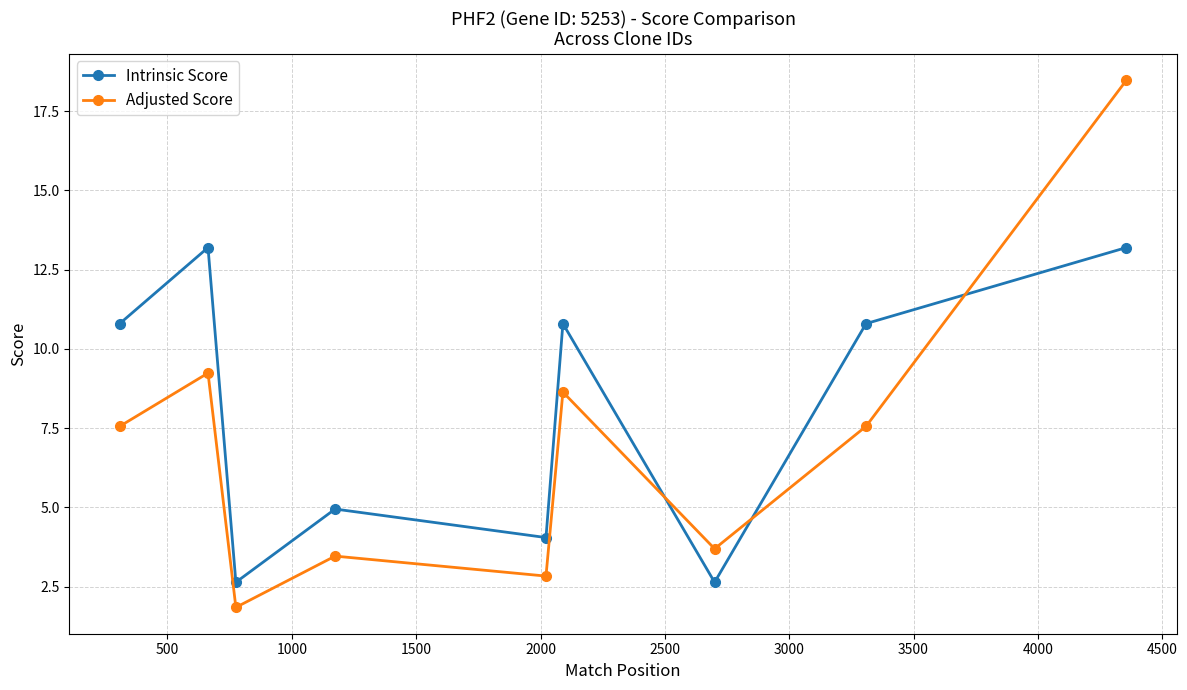

What is the value of the Intrinsic Score point at the 9th from the left?

13.2